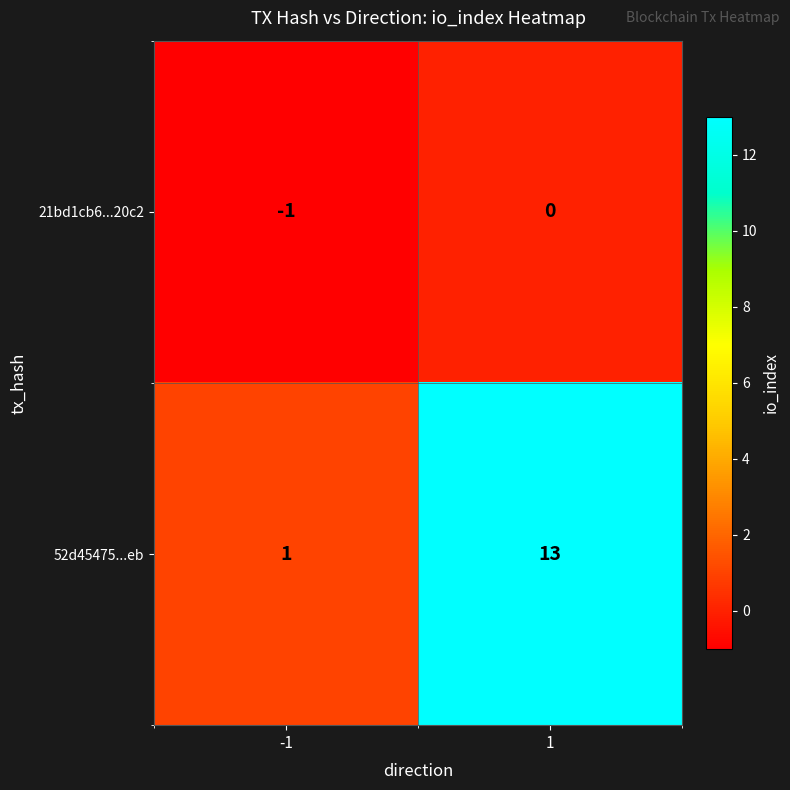

What is the difference between the 52d45475...eb values at -1 and 1?

12